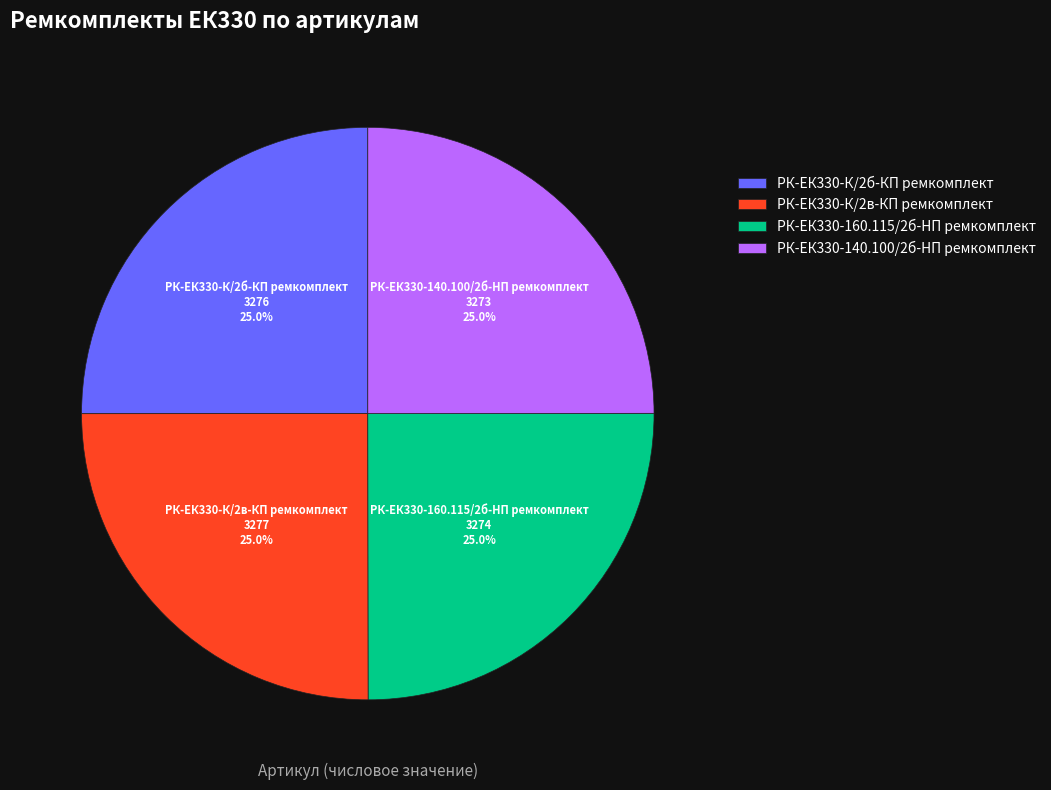

Does РК-ЕК330-140.100/2б-HП ремкомплект represent more than half of the total?

No